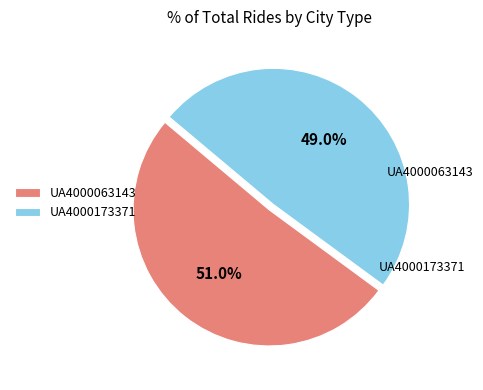

Do UA4000063143 and UA4000173371 together represent more than half of the pie?

Yes